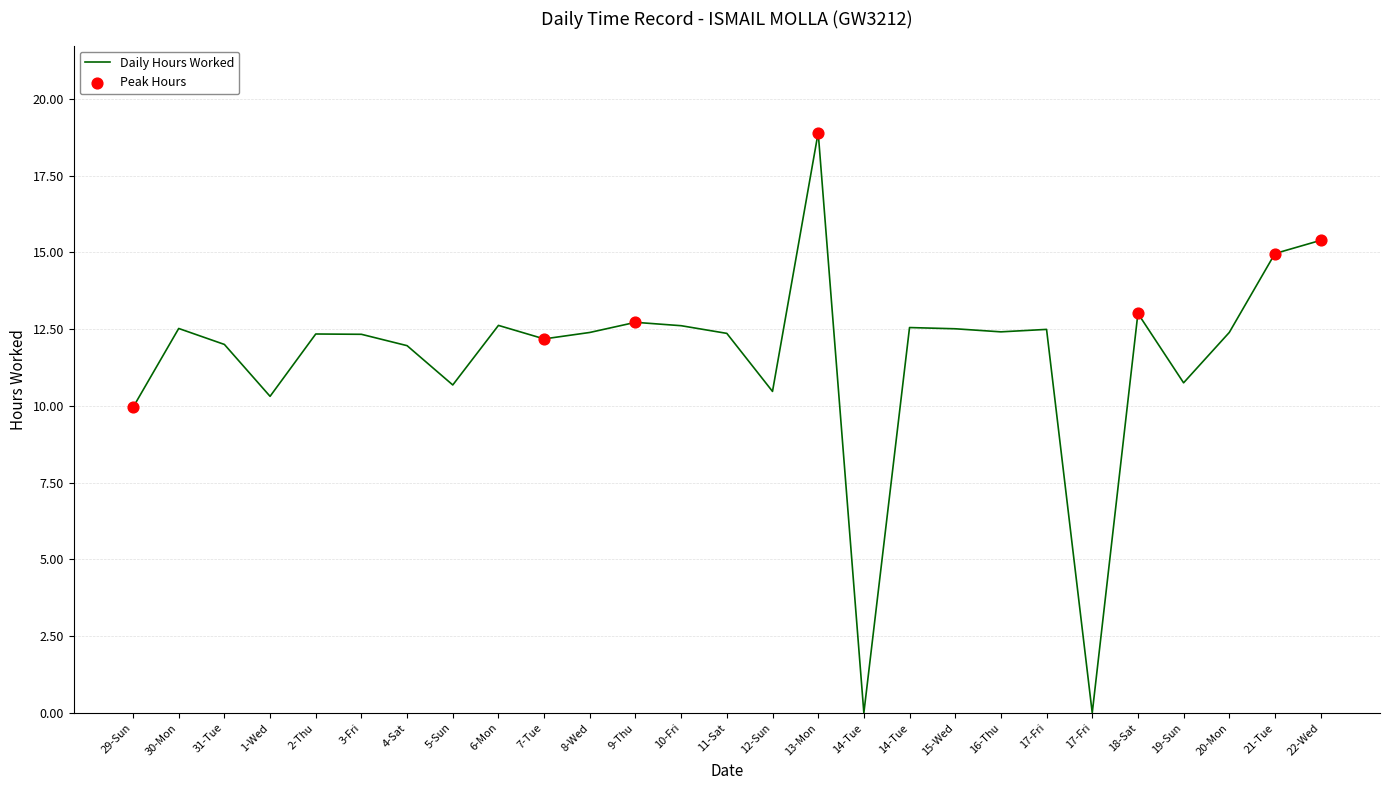

Does the chart have visible grid lines?

Yes